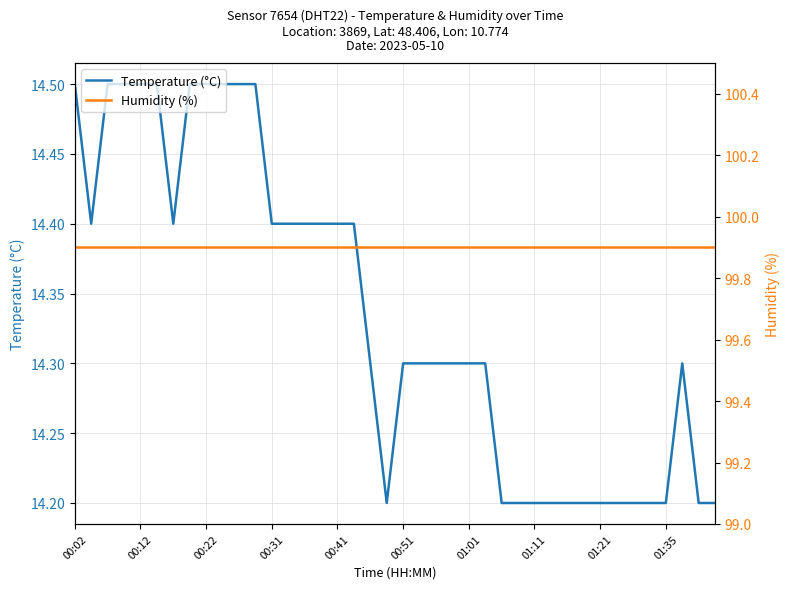

What are all the series names shown in the legend?

Temperature (°C), Humidity (%)